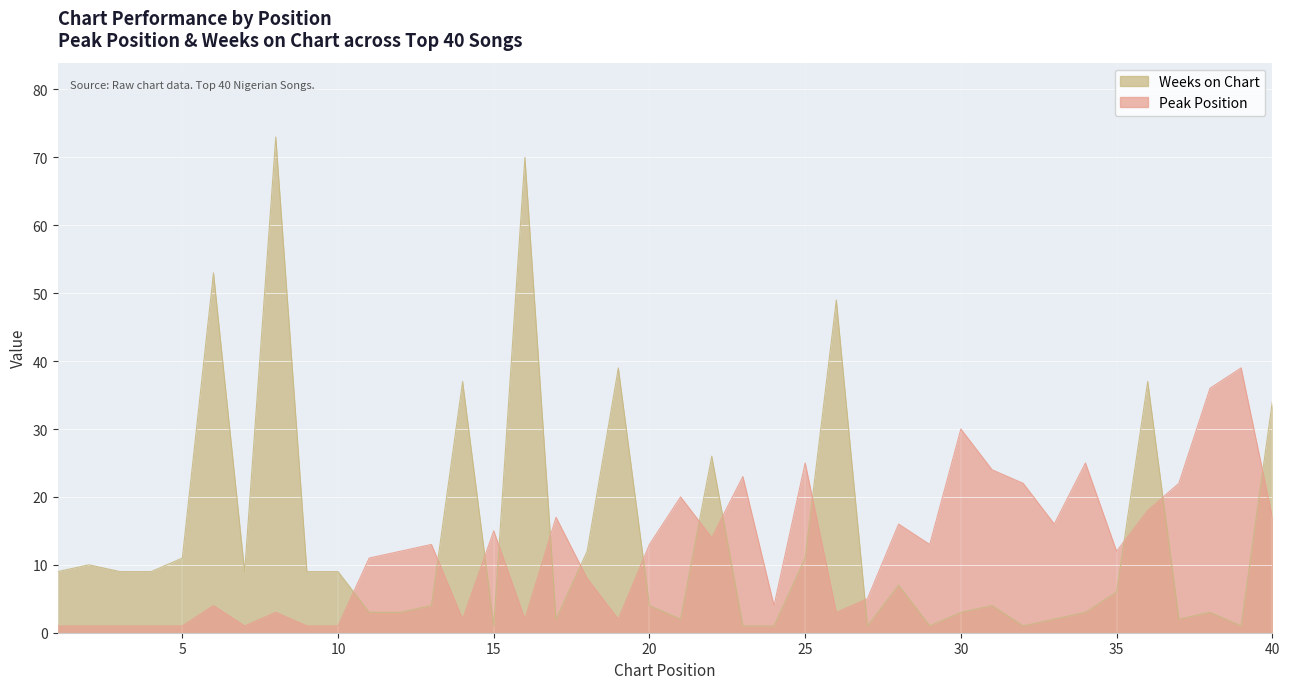

At which label does Peak Position first exceed 13?

15